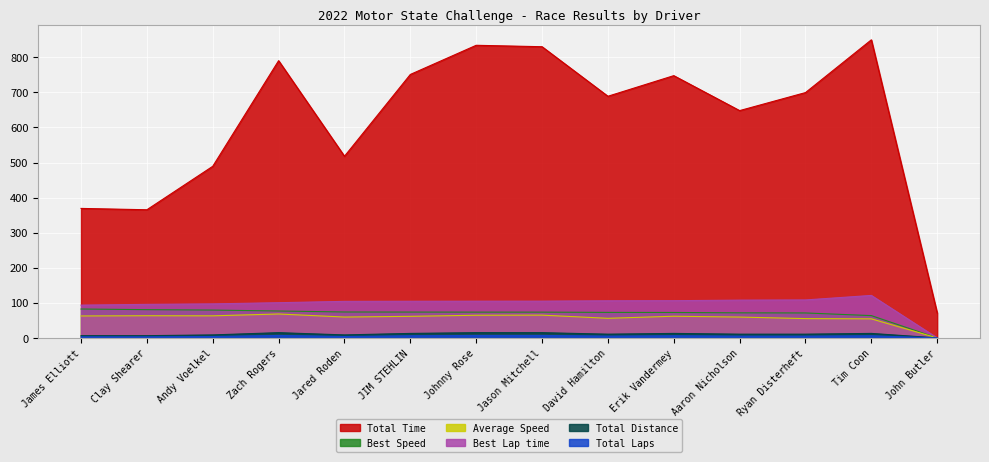

What is the difference between the second highest and minimum values in the Average Speed series?

65.0